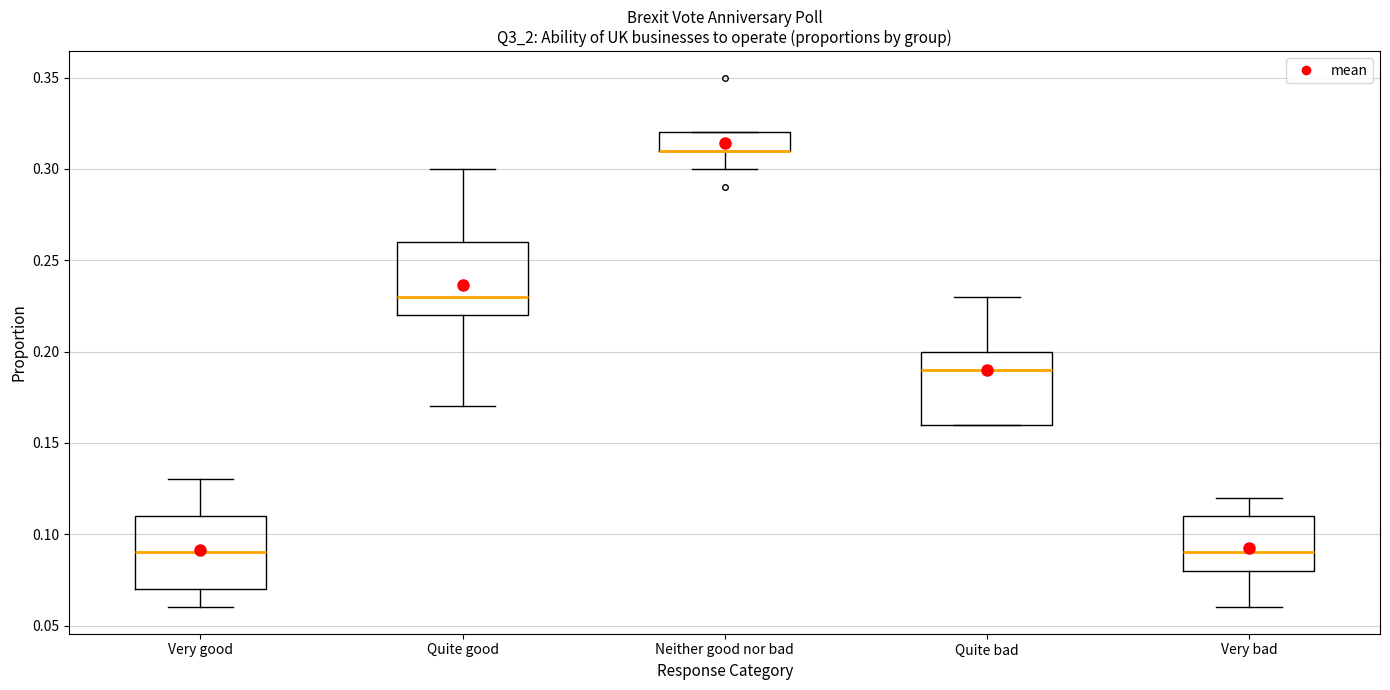

Reading left to right, read every box against the y-axis: the position of its median line, the range the box covers, and the ends of its whiskers. The values are not printed on the chart, so give them approximately, as read against the axis.

Very good: median 0.09, box 0.07 to 0.11, whiskers 0.06 to 0.13
Quite good: median 0.23, box 0.22 to 0.26, whiskers 0.17 to 0.30
Neither good nor bad: median 0.31 (drawn on the box's lower edge), box 0.31 to 0.32, whiskers 0.30 to 0.32
Quite bad: median 0.19, box 0.16 to 0.20, whiskers 0.16 to 0.23
Very bad: median 0.09, box 0.08 to 0.11, whiskers 0.06 to 0.12